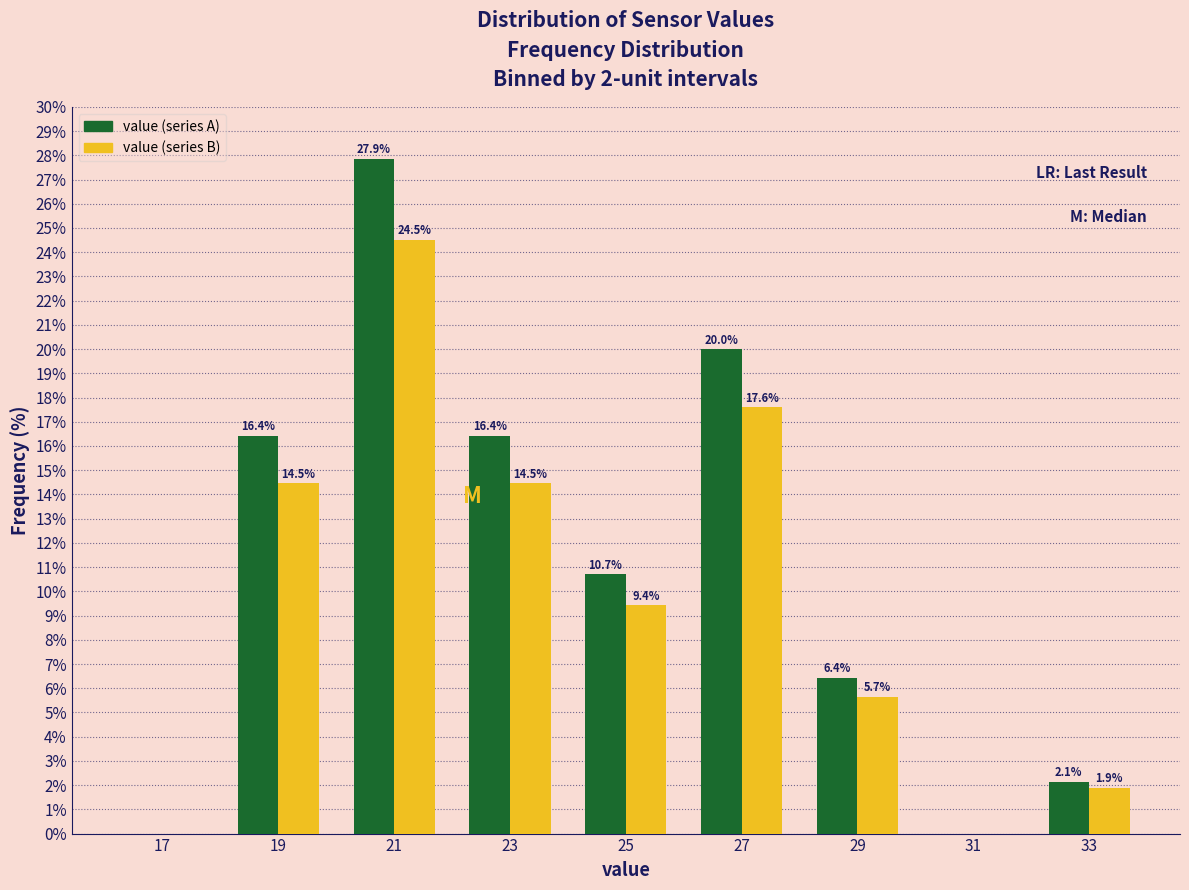

In the value (series B) series, which range on the x-axis has the tallest bar?

20 to 22